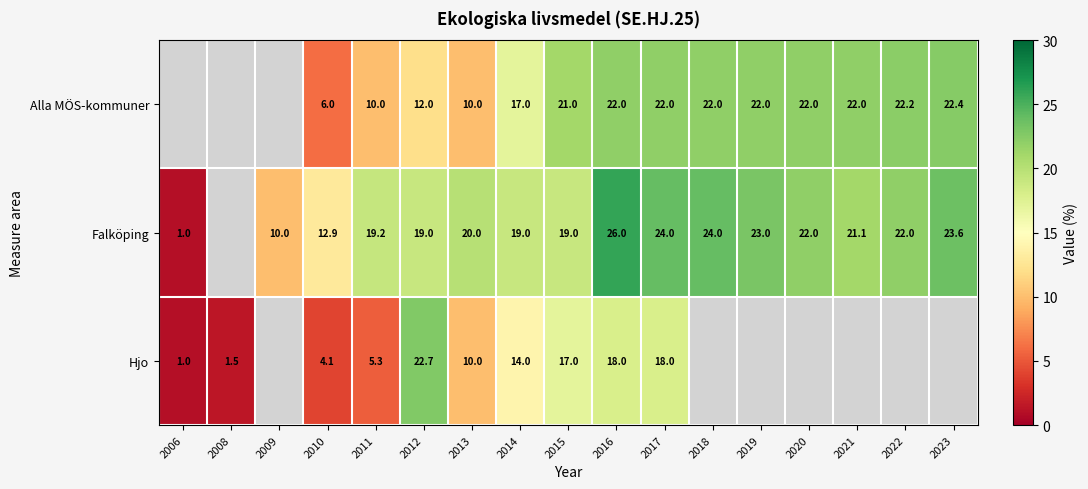

At which category does the chart reach its minimum across all series?

2006